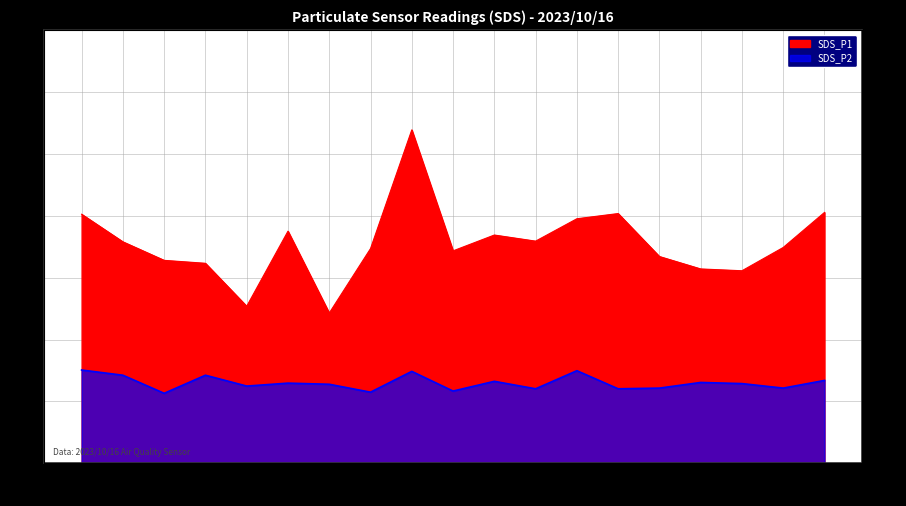

What is the difference between the SDS_P1 values at 02:44 and 02:59?

0.2